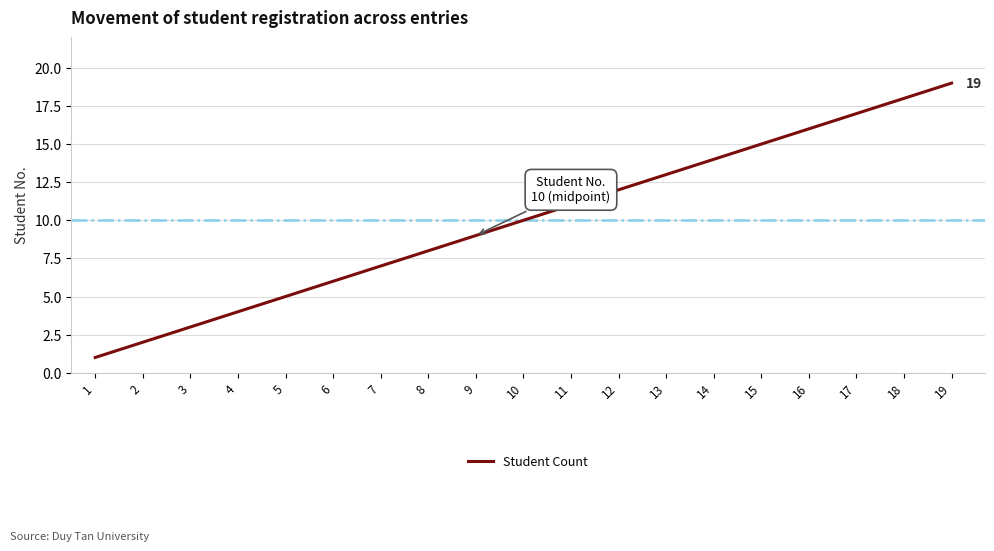

Rank the categories by value from highest to lowest.

19, 18, 17, 16, 15, 14, 13, 12, 11, 10, 9, 8, 7, 6, 5, 4, 3, 2, 1